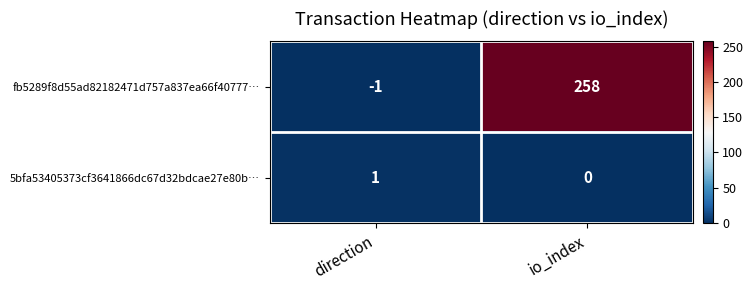

True or false: fb5289f8d55ad82182471d757a837ea66f40777… has a value of 127 at io_index.

False